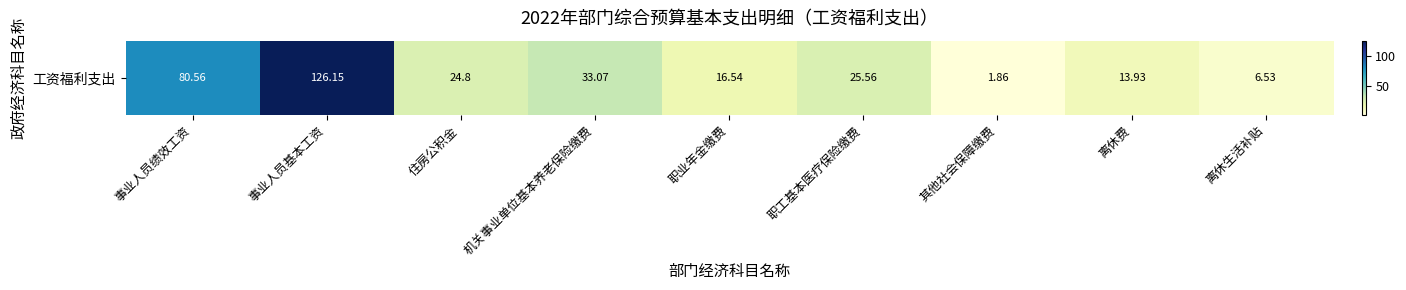

What value does the data have at 离休生活补贴?

6.5